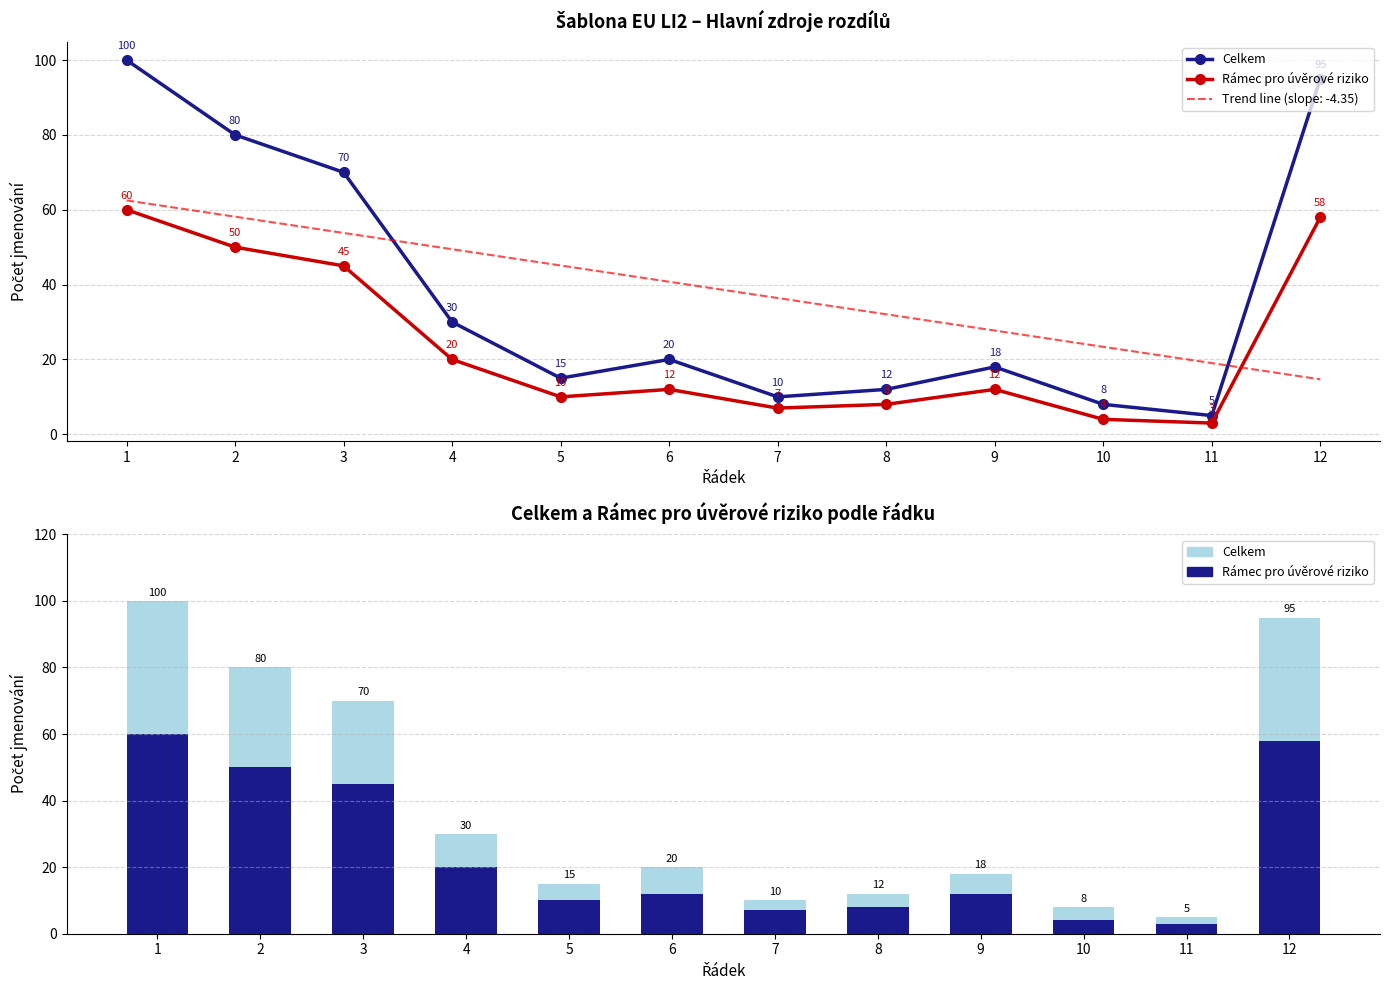

Reading left to right, extract all data points from this chart.

Celkem: 1=100	2=80	3=70	4=30	5=15	6=20	7=10	8=12	9=18	10=8	11=5	12=95
Rámec pro úvěrové riziko: 1=60	2=50	3=45	4=20	5=10	6=12	7=7	8=8	9=12	10=4	11=3	12=58
Celkem (část 1): 1=100	2=80	3=70	4=30	5=15	6=20	7=10	8=12	9=18	10=8	11=5	12=95